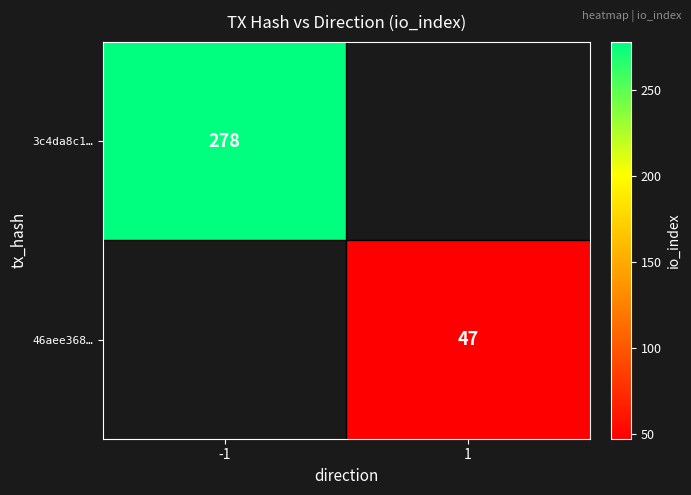

True or false: 3c4da8c1… has a value of 278 at -1.

True